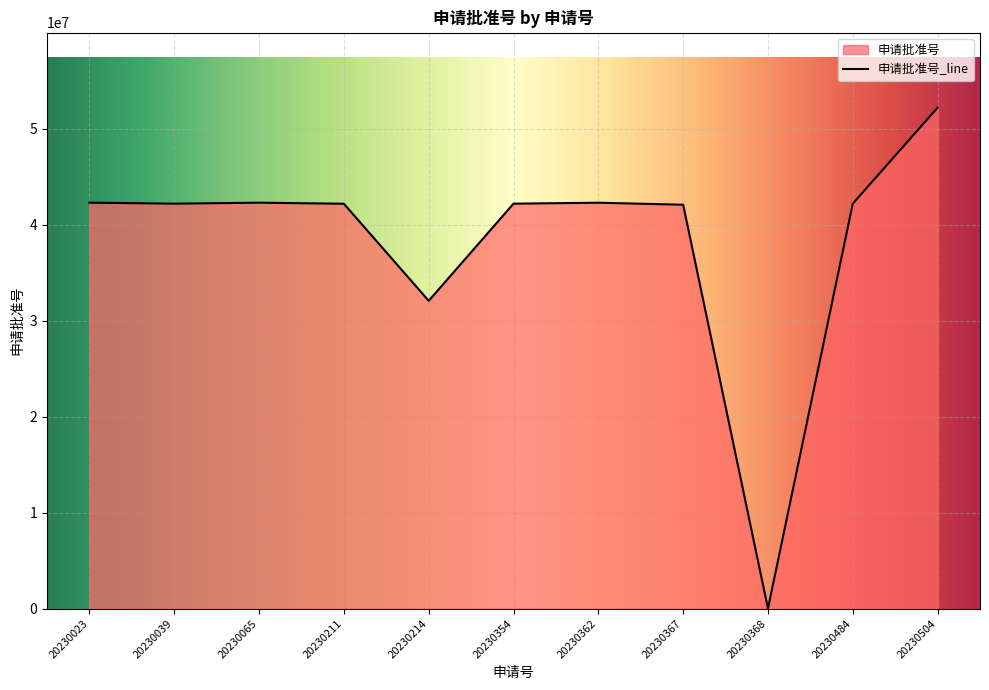

The chart shows a value of 42176131 at 20230354. True or false?

True